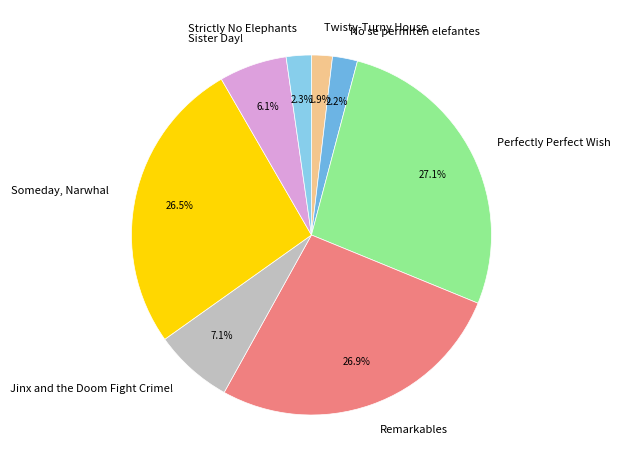

To the nearest percent, what is the difference between the largest and smallest slice percentages?

25%